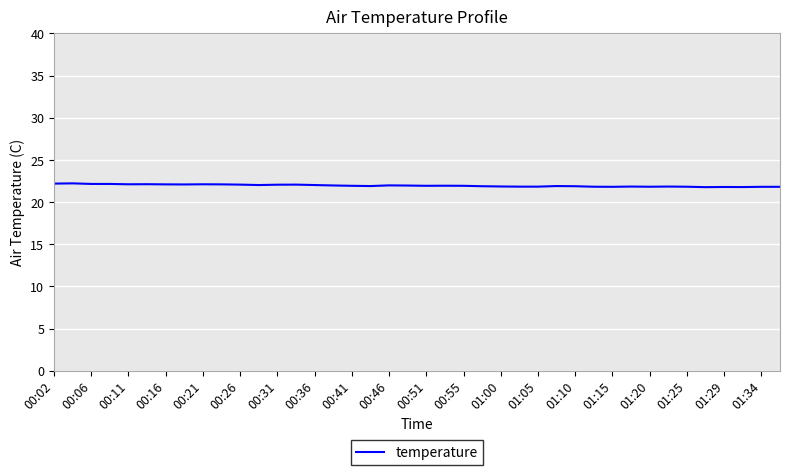

What is the maximum value shown in the chart?

22.2